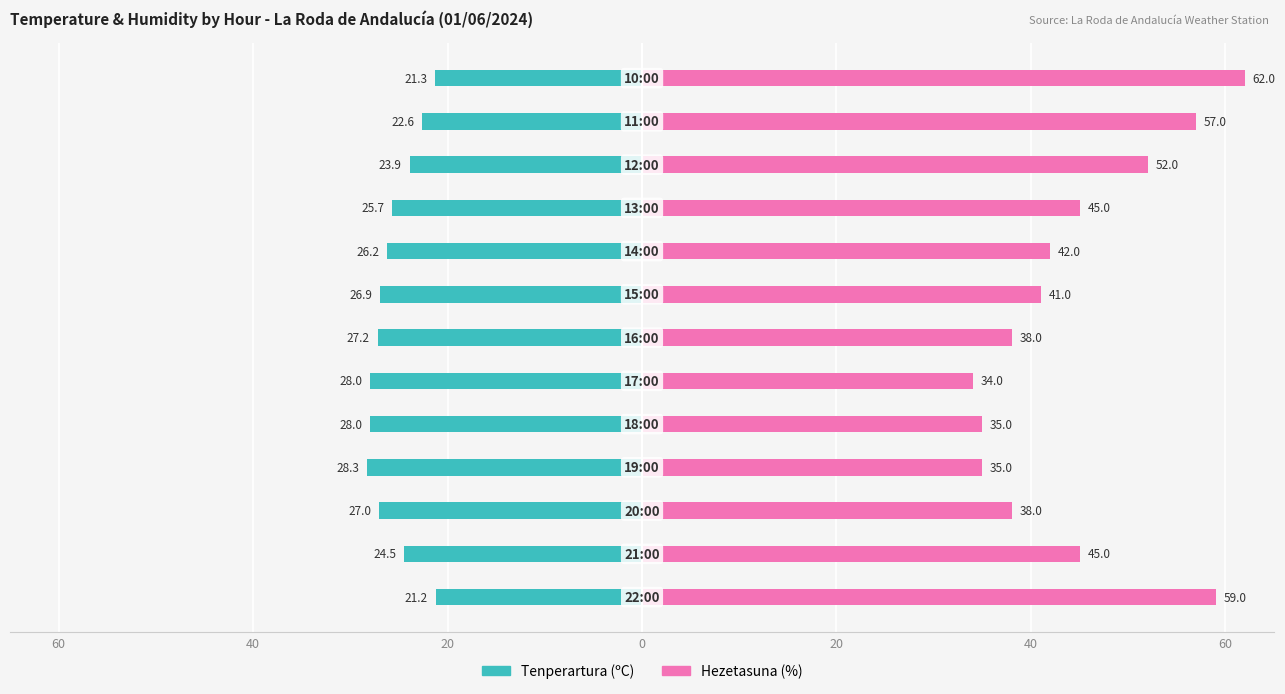

True or false: Tenperartura (ºC) has a value of -47.5 at 20.

False